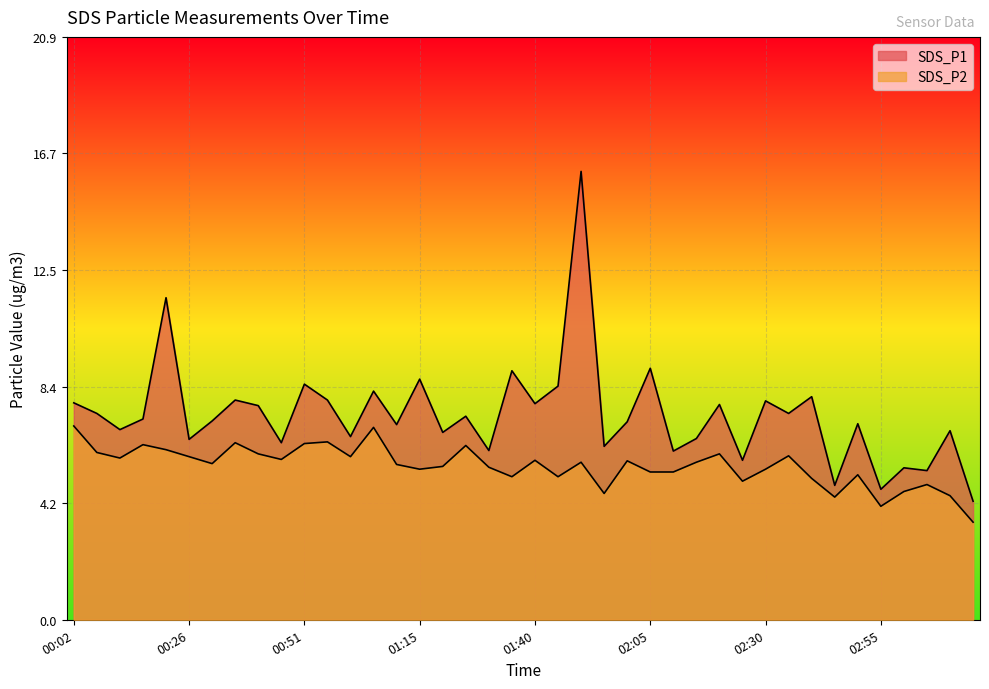

The value of SDS_P1 at 00:02 is 5.0. True or false?

False